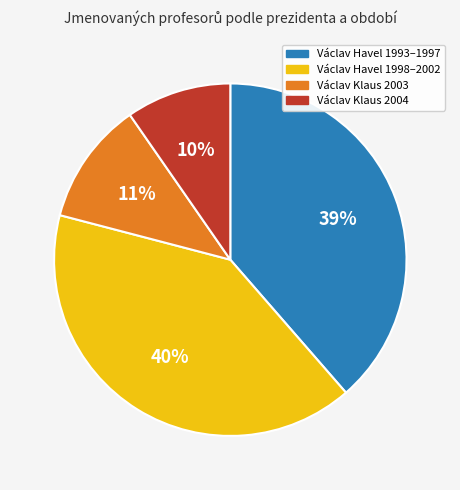

To the nearest percent, what is the average slice percentage?

25%